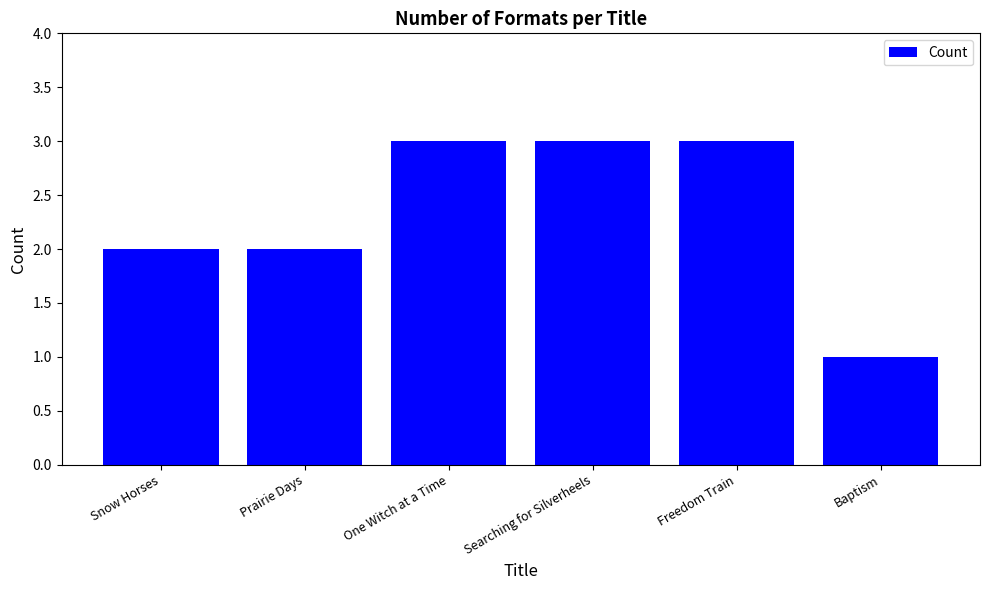

How many values are between 2 and 3?

5